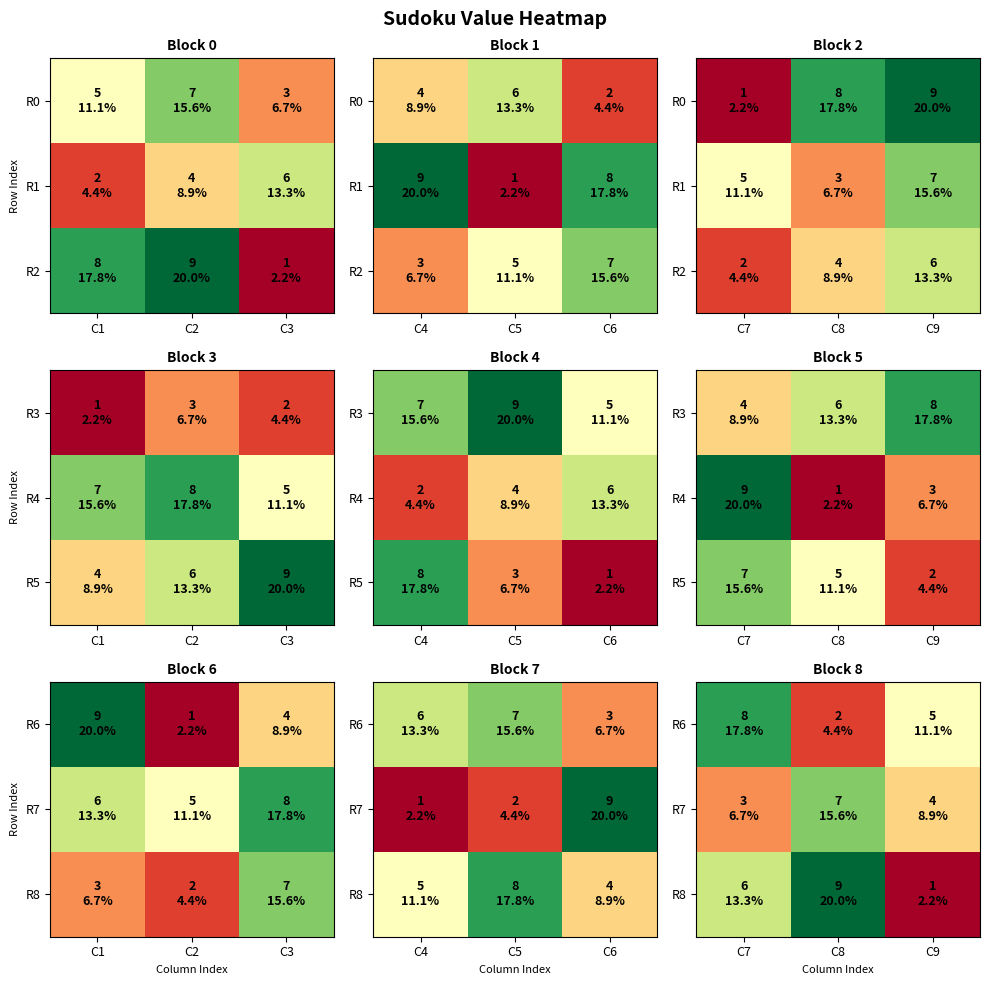

Between C8 and C9, which series saw the biggest shift?

R8